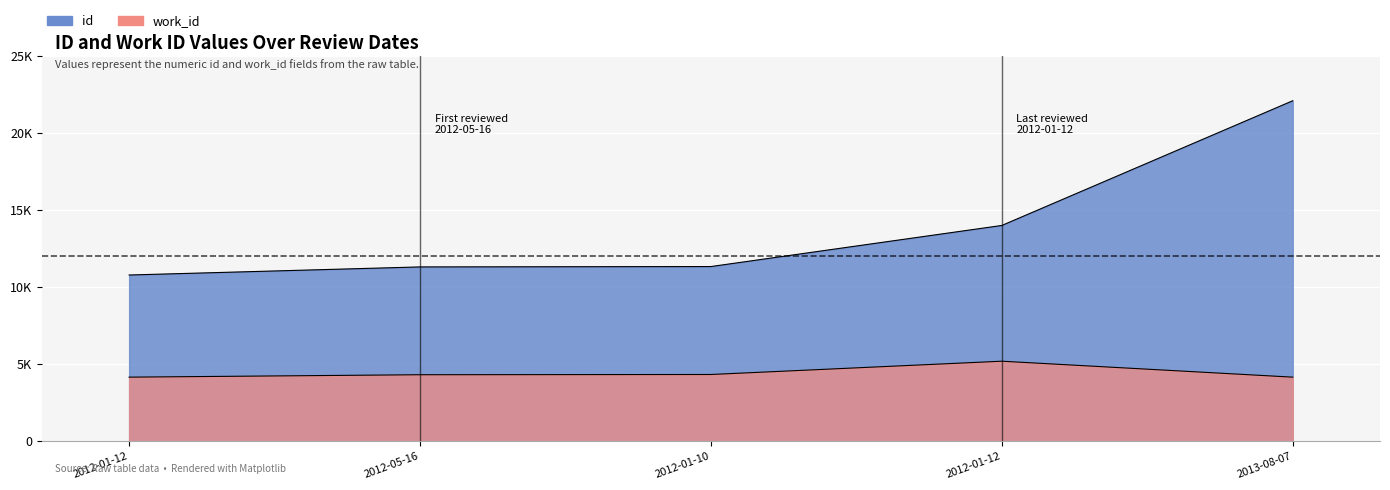

At which category is the sum across all series the highest?

2013-08-07